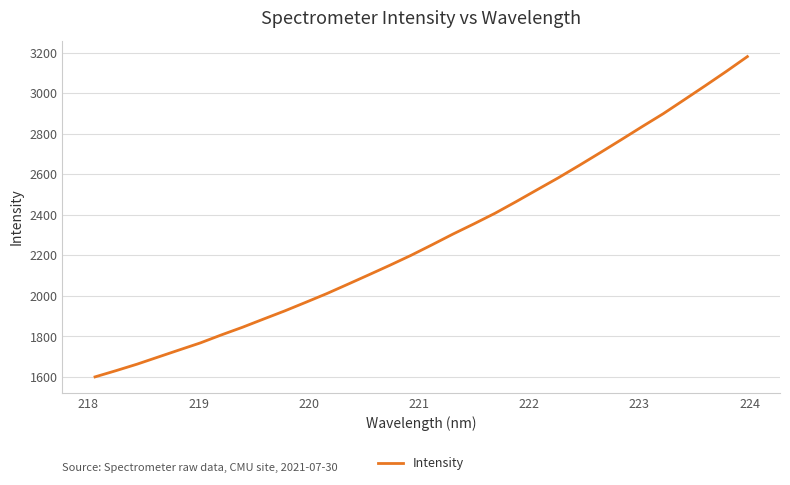

What is the maximum value shown in the chart?

3181.1